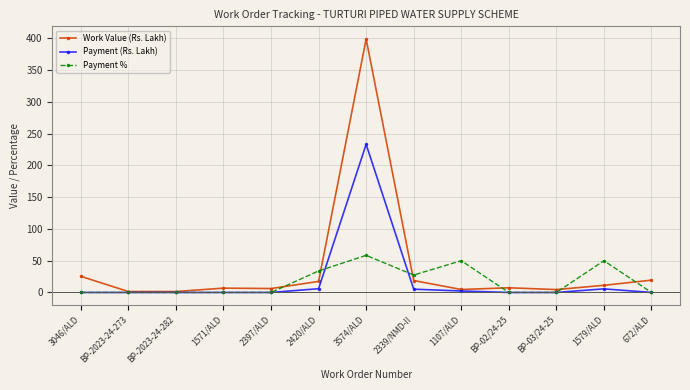

True or false: Payment (Rs. Lakh) has more than 1 interior local peaks.

True